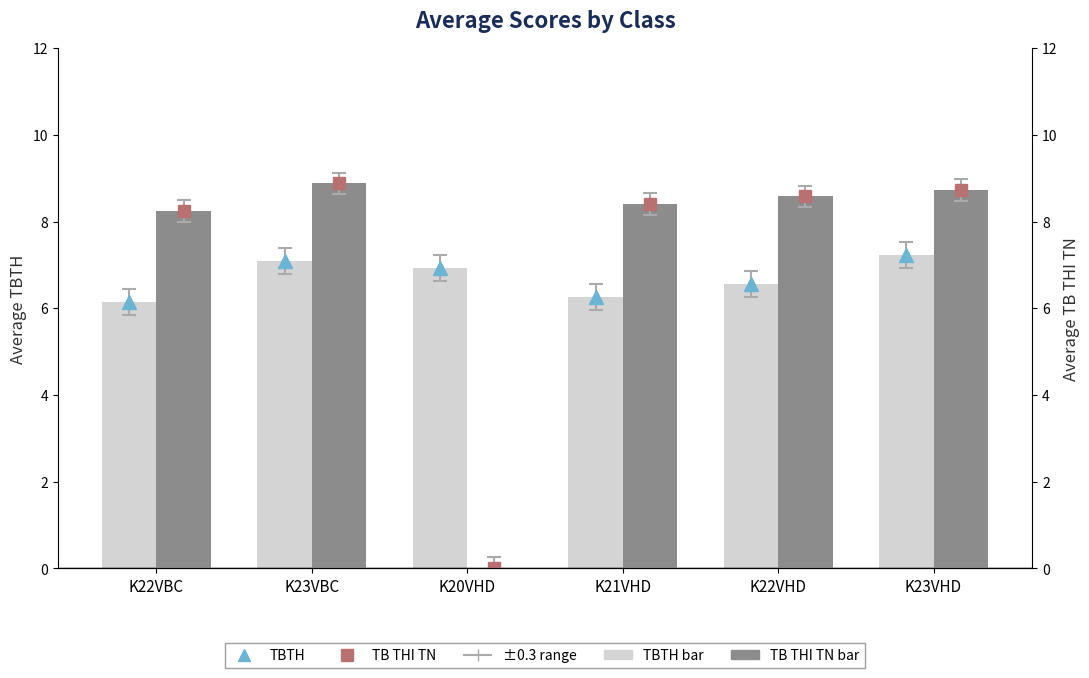

Which series has the largest range (max minus min)?

Avg TB THI TN (right)